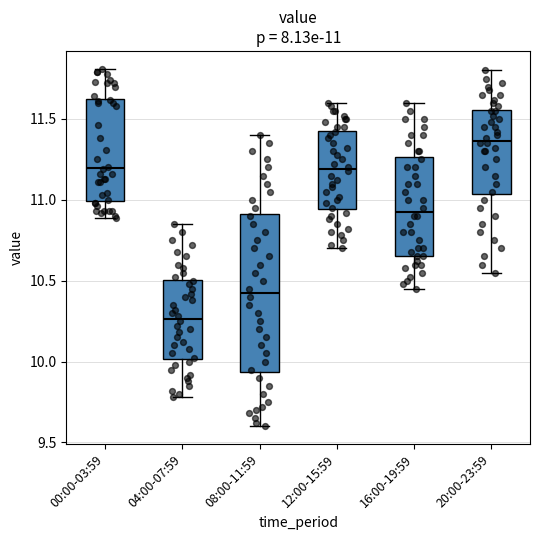

Which box's median line is the lowest?

04:00-07:59